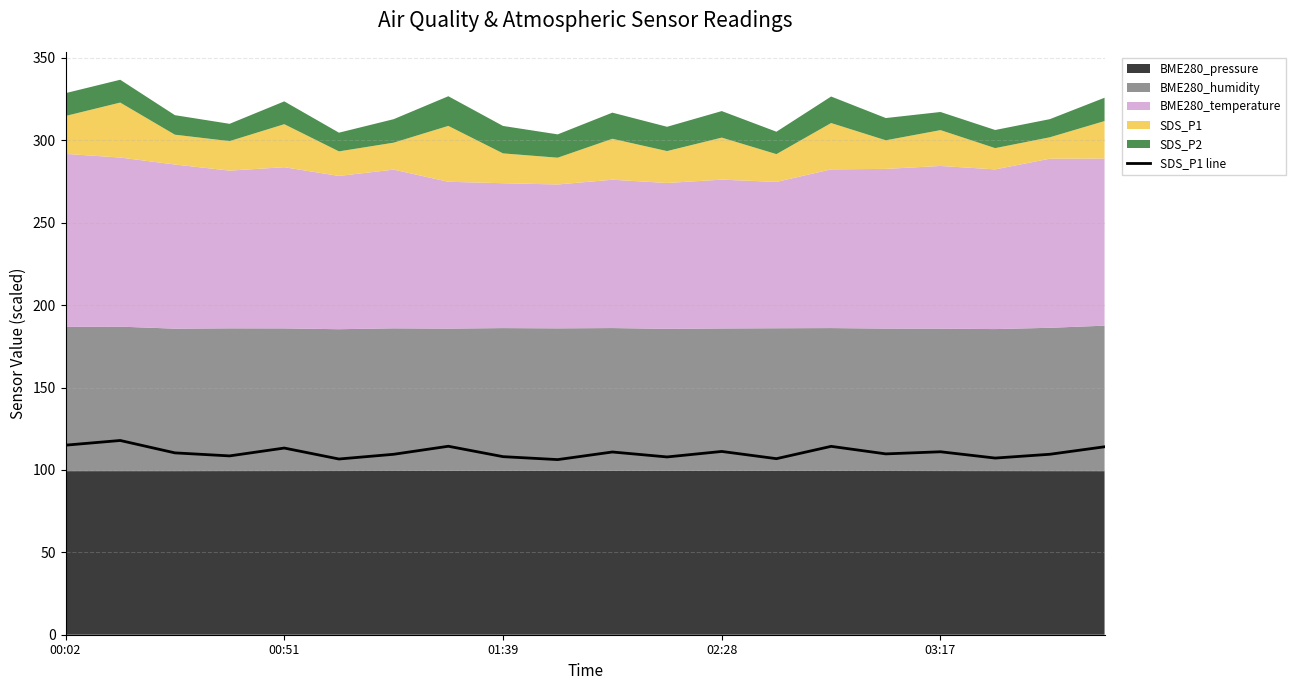

What is the minimum value for SDS_P1 line?

106.3